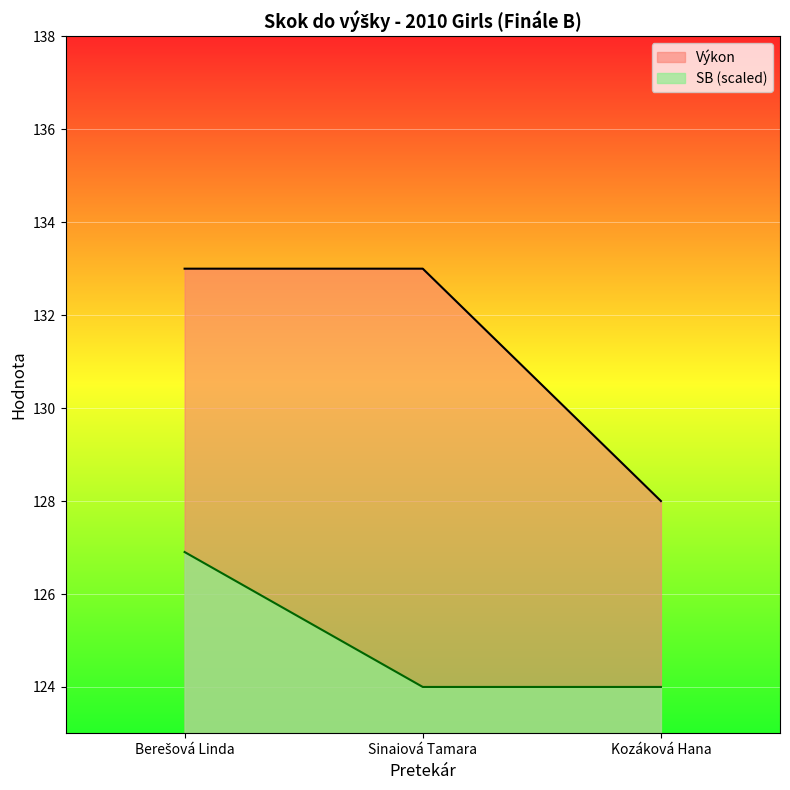

Rank the series by their maximum value, from lowest to highest.

SB (scaled), Výkon